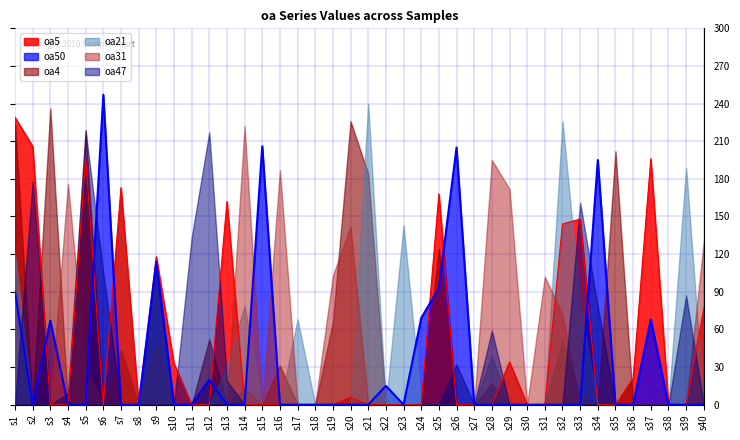

Does the chart have visible grid lines?

Yes